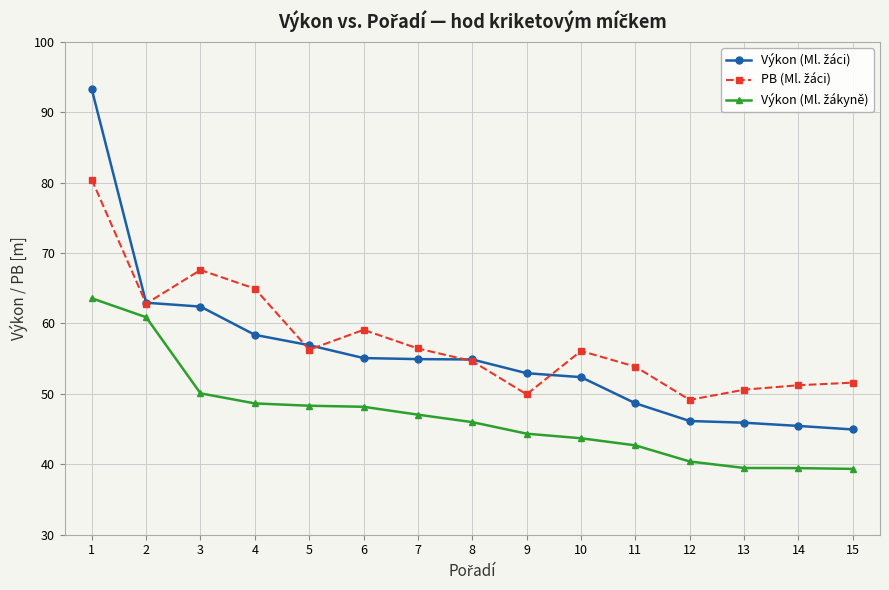

What is the spread (max minus min) of values at 2?

2.1